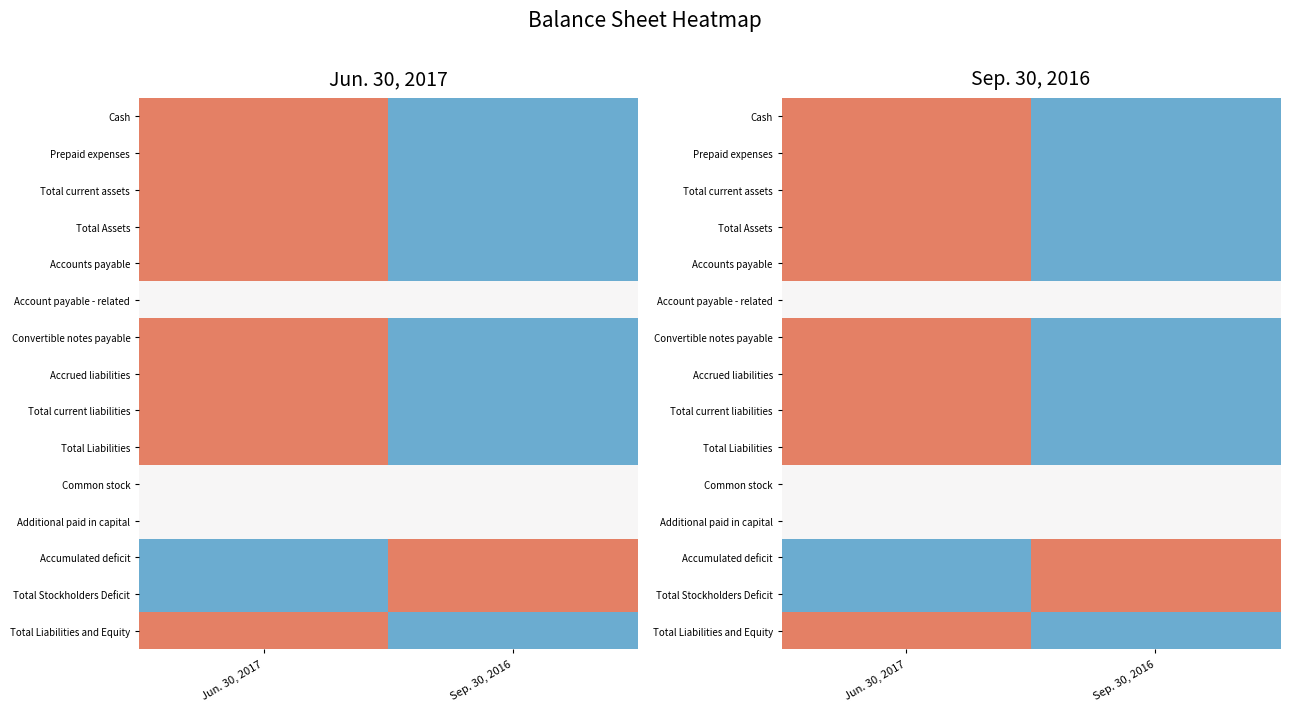

At Jun. 30, 2017, list the series in order from largest to smallest.

Cash, Prepaid expenses, Total current assets, Total Assets, Accounts payable, Convertible notes payable, Accrued liabilities, Total current liabilities, Total Liabilities, Total Liabilities and Equity, Account payable - related, Common stock, Additional paid in capital, Accumulated deficit, Total Stockholders Deficit